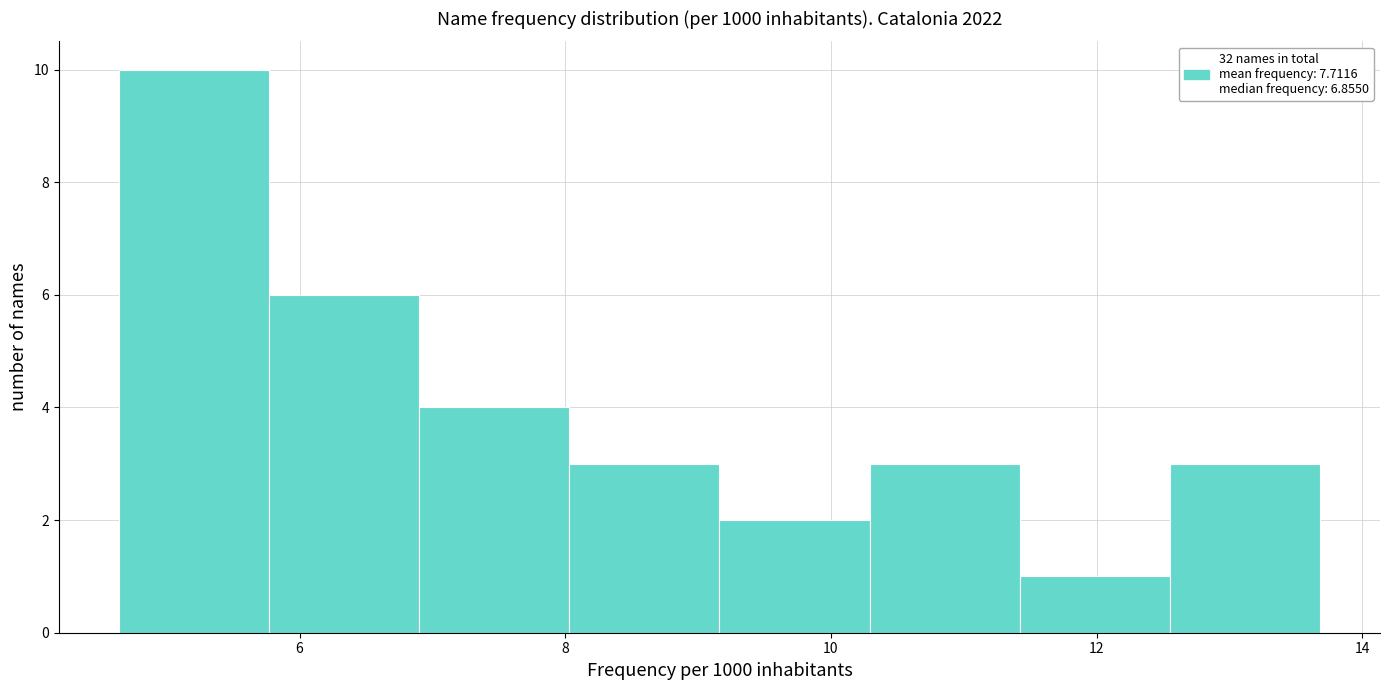

What is the height of the bar covering 9.2 to 10.2 on the x-axis? Neither the bar edges nor the heights are printed on the chart, so give them approximately, as read against the axes.

2